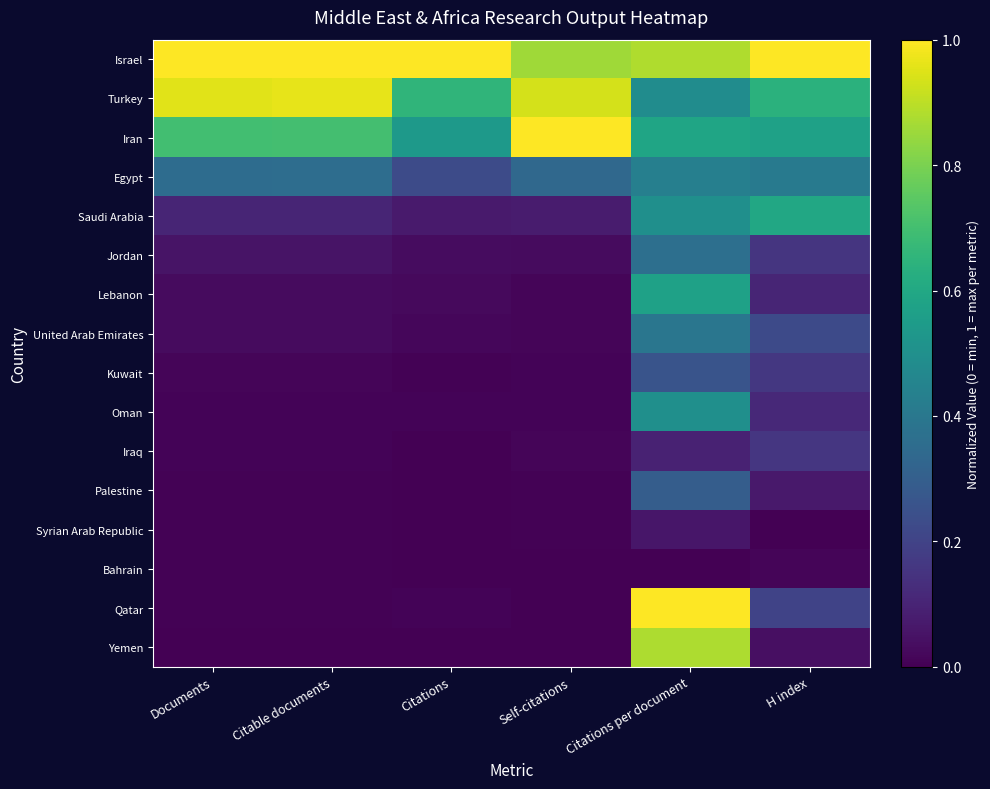

Which has a higher value, Self-citations or Citations?

Citations